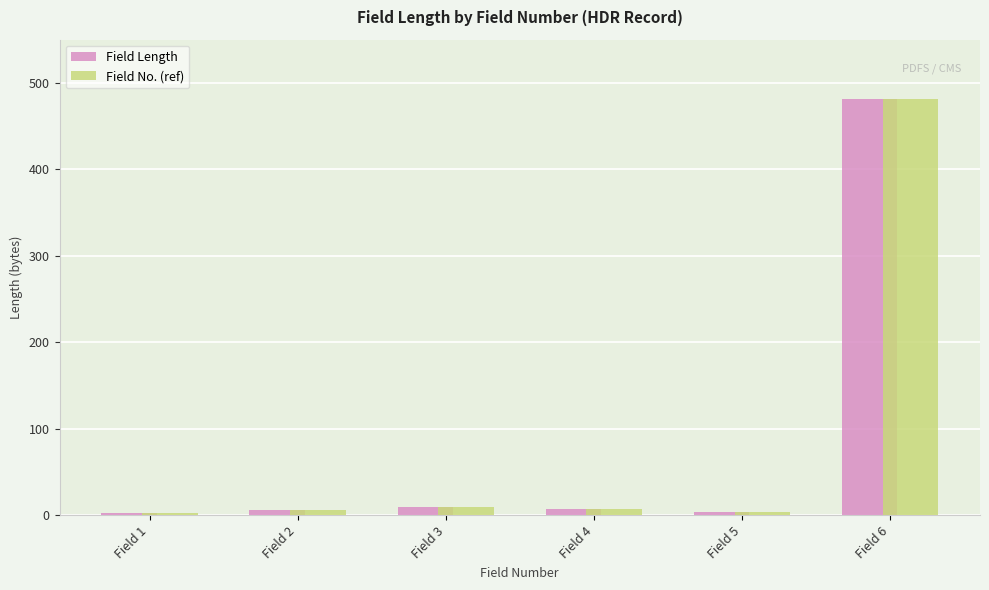

Are the bars grouped side by side (vs. stacked)?

Yes